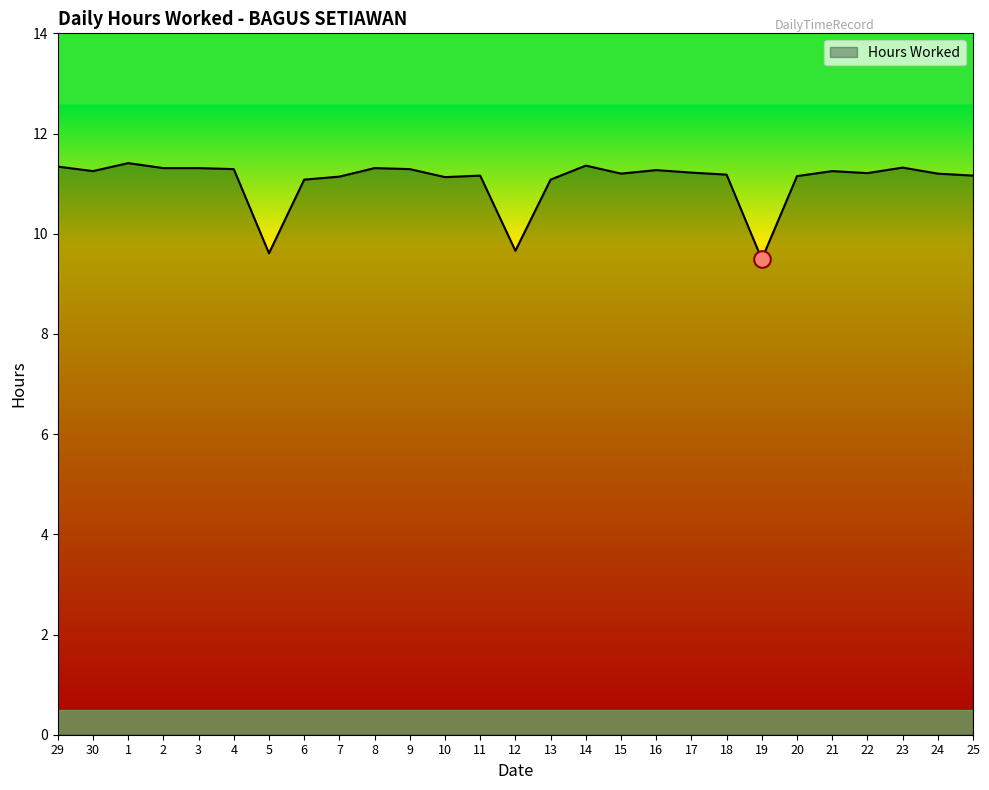

What is the maximum value shown in the chart?

11.4